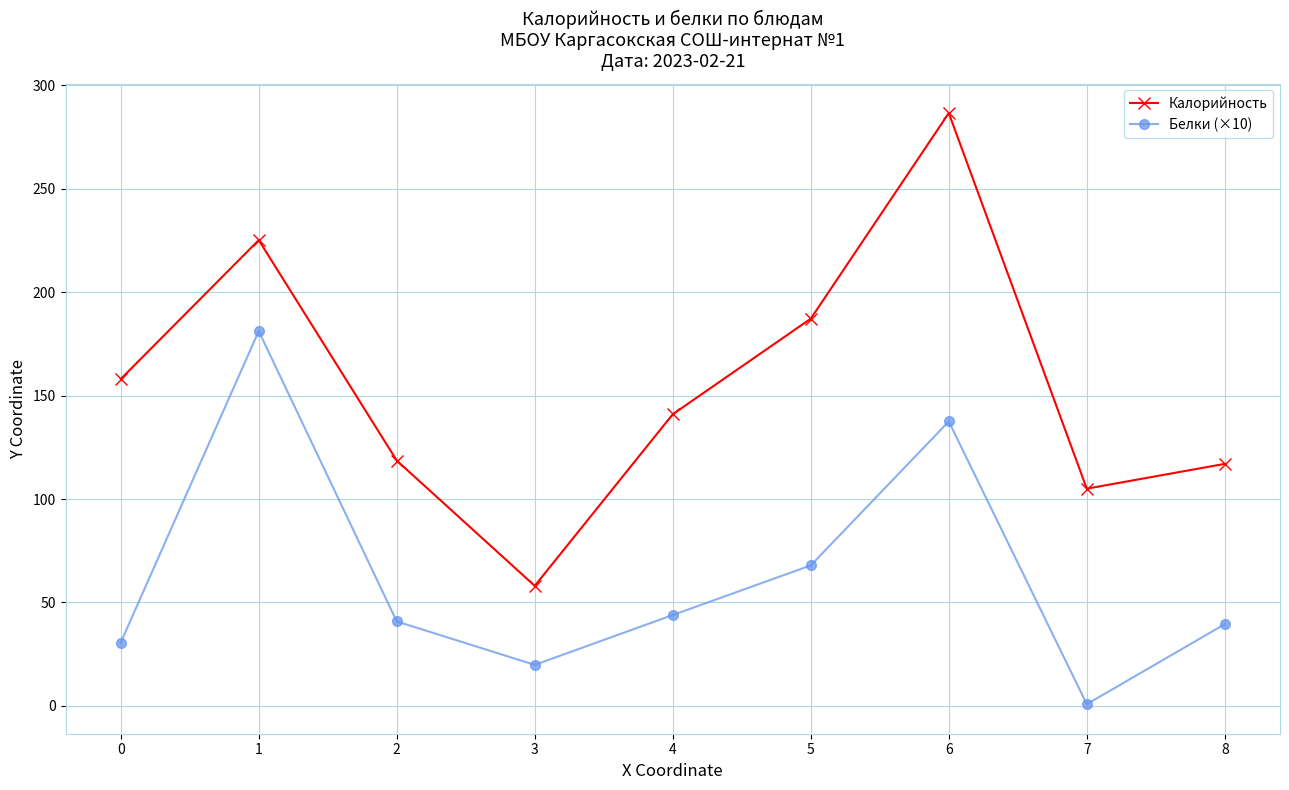

At which category is the sum across all series the highest?

6